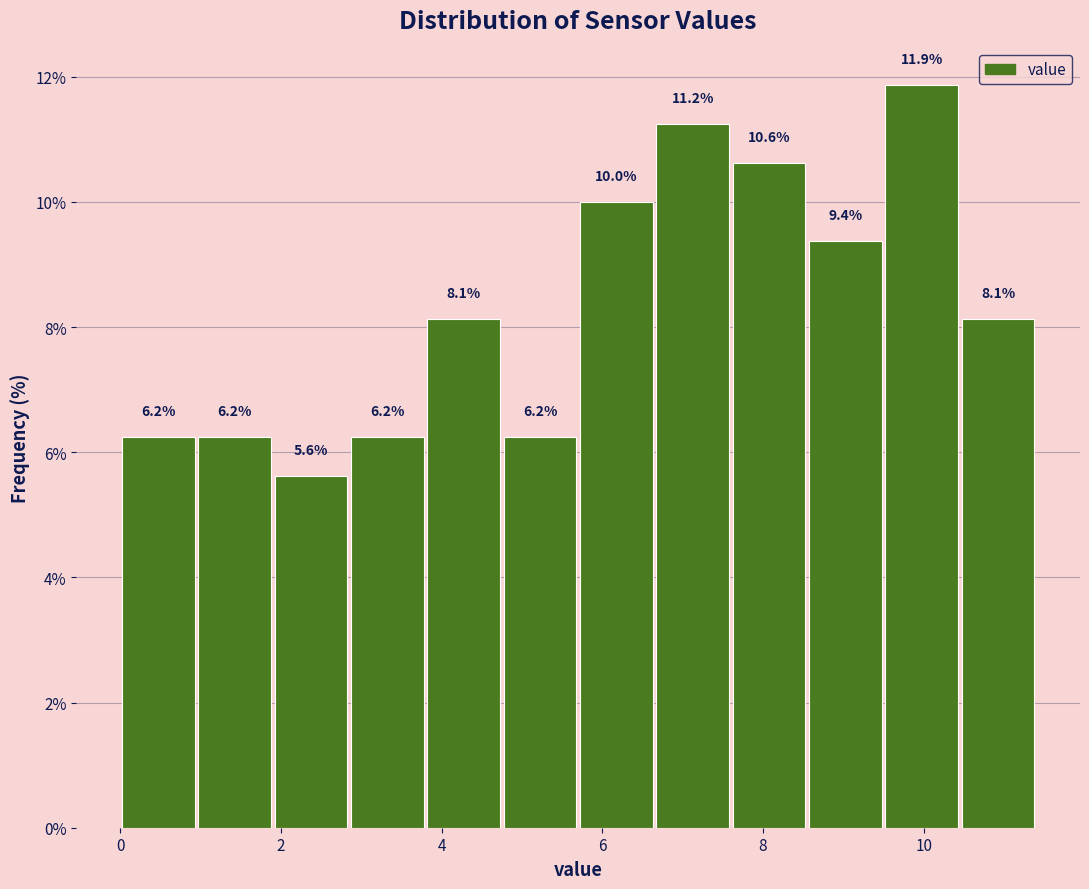

Over which range of the x-axis is the bar tallest?

9.50 to 10.45